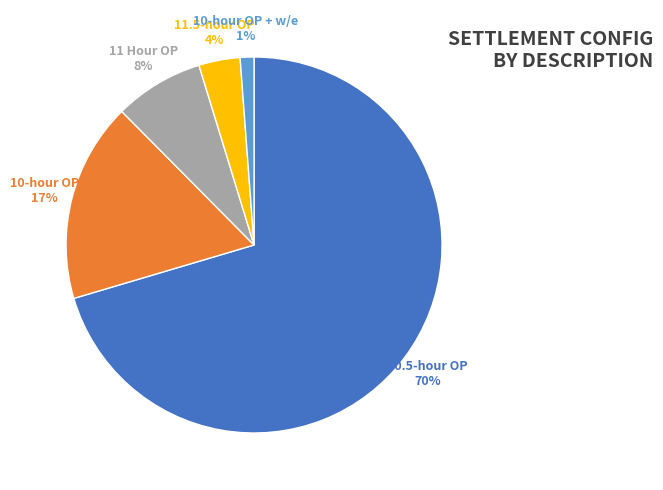

Is it true that 10.5-hour OP is 85% of the pie?

False